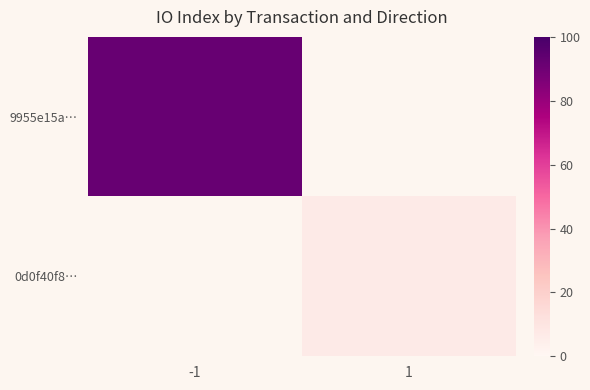

Which category has the lowest value in the 0d0f40f8… series?

-1